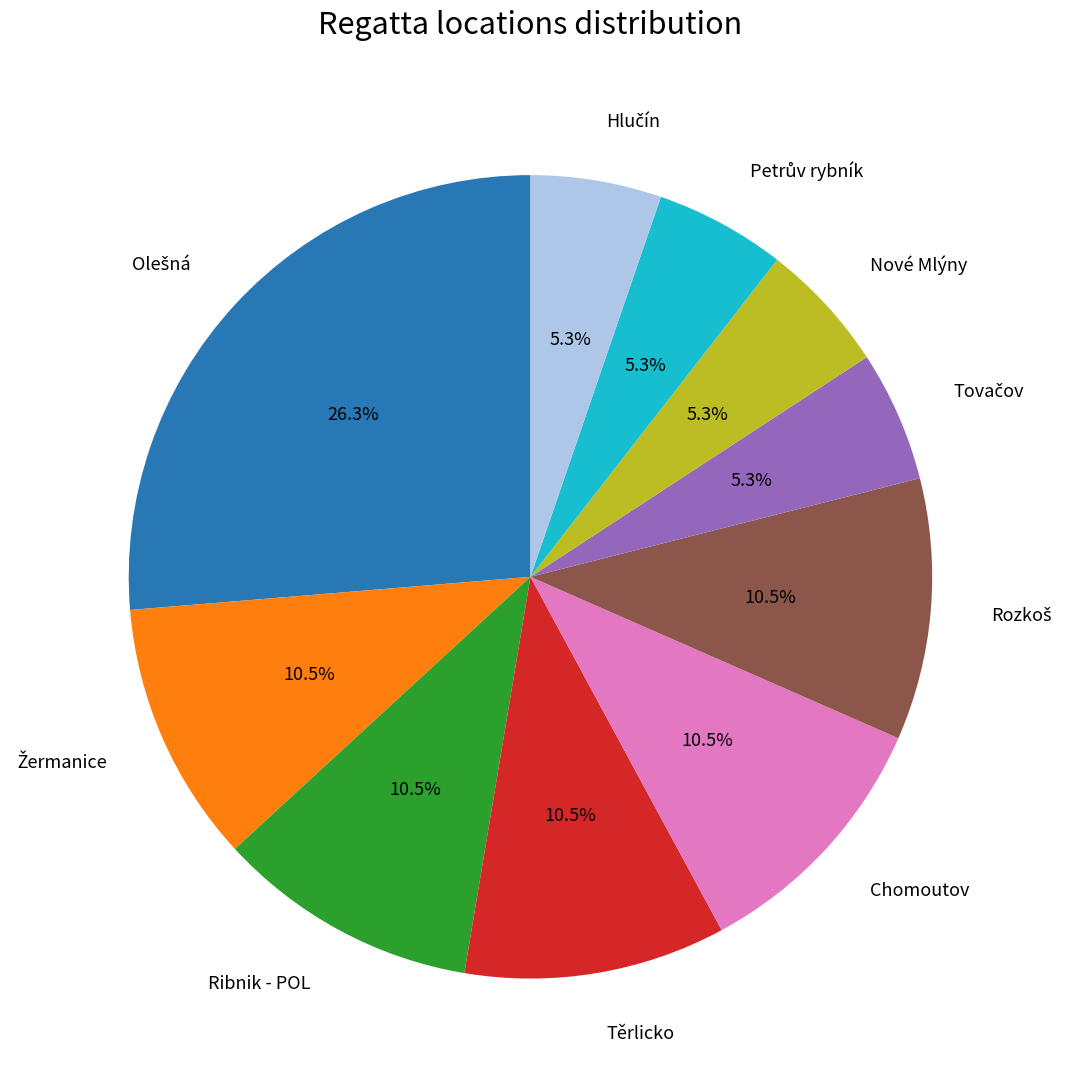

Is there a majority slice in this chart?

No